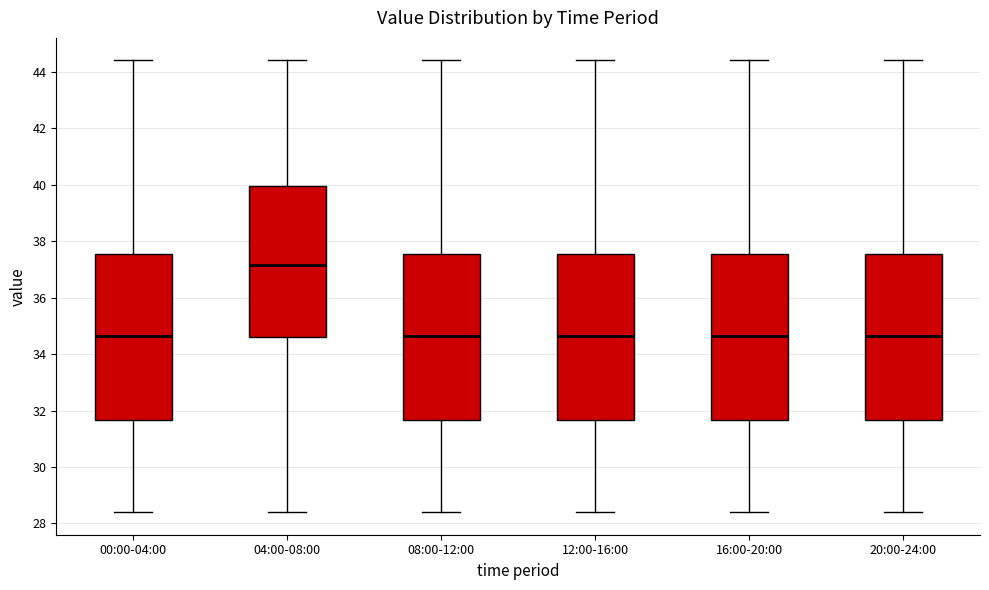

Reading left to right, transcribe this box plot: for each box, give where its median line is, the range the box spans, and where its two whiskers end, as read against the y-axis. The values are not printed on the chart, so give them approximately, as read against the axis.

00:00-04:00: median 34.6, box 31.6 to 37.6, whiskers 28.4 to 44.4
04:00-08:00: median 37.2, box 34.6 to 40.0, whiskers 28.4 to 44.4
08:00-12:00: median 34.6, box 31.6 to 37.6, whiskers 28.4 to 44.4
12:00-16:00: median 34.6, box 31.6 to 37.6, whiskers 28.4 to 44.4
16:00-20:00: median 34.6, box 31.6 to 37.6, whiskers 28.4 to 44.4
20:00-24:00: median 34.6, box 31.6 to 37.6, whiskers 28.4 to 44.4